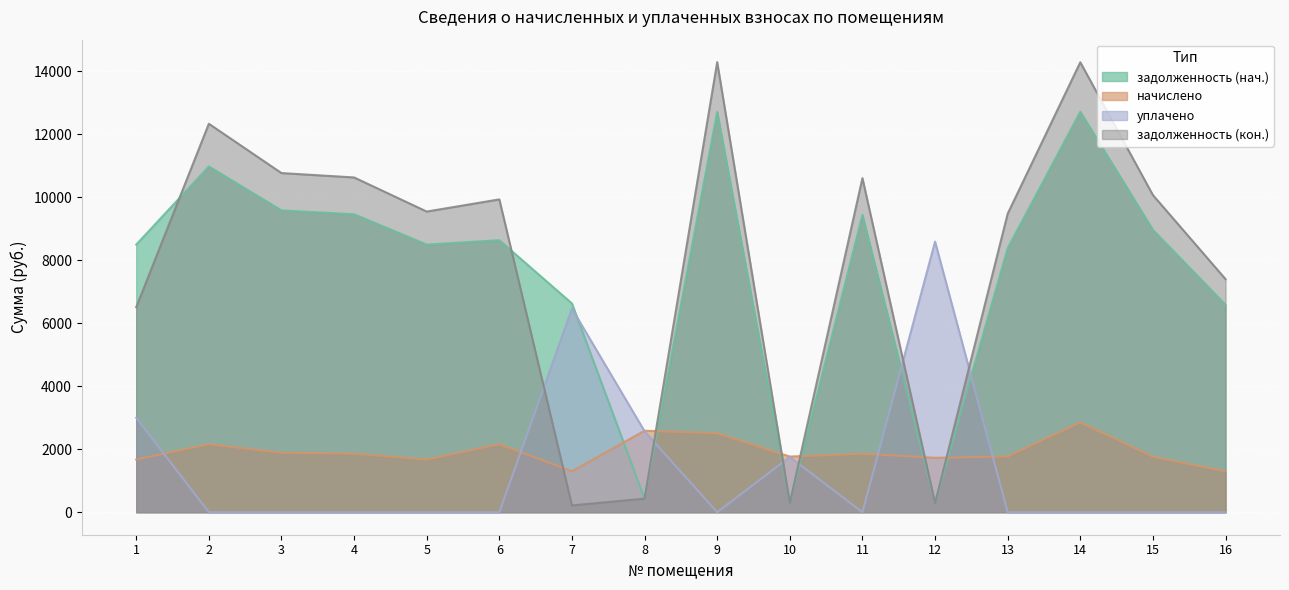

Rank the series by their maximum value, from lowest to highest.

начислено, уплачено, задолженность (нач.), задолженность (кон.)